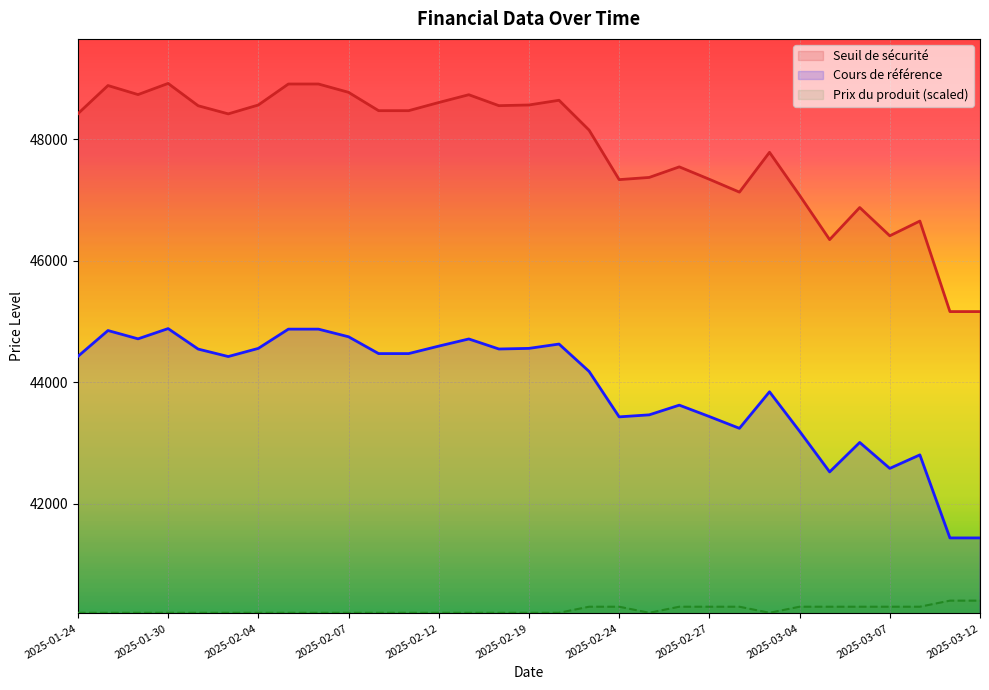

Reading right to left, transcribe all the data shown in this chart.

Seuil de sécurité: 2025-03-12=45162.5	2025-03-11=45162.5	2025-03-10=46653.9	2025-03-07=46411.2	2025-03-06=46877.2	2025-03-05=46347.9	2025-03-04=47078.5	2025-03-03=47786.6	2025-02-28=47130.7	2025-02-27=47342.1	2025-02-26=47546.9	2025-02-25=47372.7	2025-02-24=47336.5	2025-02-21=48152.5	2025-02-20=48644.1	2025-02-19=48566.4	2025-02-18=48555.2	2025-02-14=48735.5	2025-02-12=48607.1	2025-02-11=48472.7	2025-02-10=48472.7	2025-02-07=48774.9	2025-02-06=48911.9	2025-02-05=48911.9	2025-02-04=48566.1	2025-02-03=48419.9	2025-01-31=48553.7	2025-01-30=48921.5	2025-01-29=48737.7	2025-01-28=48886.9	2025-01-24=48422.4
Cours de référence: 2025-03-12=41433.5	2025-03-11=41433.5	2025-03-10=42801.7	2025-03-07=42579.1	2025-03-06=43006.6	2025-03-05=42521.0	2025-03-04=43191.2	2025-03-03=43840.9	2025-02-28=43239.2	2025-02-27=43433.1	2025-02-26=43621.0	2025-02-25=43461.2	2025-02-24=43428.0	2025-02-21=44176.7	2025-02-20=44627.6	2025-02-19=44556.3	2025-02-18=44546.1	2025-02-14=44711.4	2025-02-12=44593.7	2025-02-11=44470.4	2025-02-10=44470.4	2025-02-07=44747.6	2025-02-06=44873.3	2025-02-05=44873.3	2025-02-04=44556.0	2025-02-03=44421.9	2025-01-31=44544.7	2025-01-30=44882.1	2025-01-29=44713.5	2025-01-28=44850.3	2025-01-24=44424.2
Prix du produit: 2025-03-12=40400.0	2025-03-11=40400.0	2025-03-10=40300.0	2025-03-07=40300.0	2025-03-06=40300.0	2025-03-05=40300.0	2025-03-04=40300.0	2025-03-03=40200.0	2025-02-28=40300.0	2025-02-27=40300.0	2025-02-26=40300.0	2025-02-25=40200.0	2025-02-24=40300.0	2025-02-21=40300.0	2025-02-20=40200.0	2025-02-19=40200.0	2025-02-18=40200.0	2025-02-14=40200.0	2025-02-12=40200.0	2025-02-11=40200.0	2025-02-10=40200.0	2025-02-07=40200.0	2025-02-06=40200.0	2025-02-05=40200.0	2025-02-04=40200.0	2025-02-03=40200.0	2025-01-31=40200.0	2025-01-30=40200.0	2025-01-29=40200.0	2025-01-28=40200.0	2025-01-24=40200.0